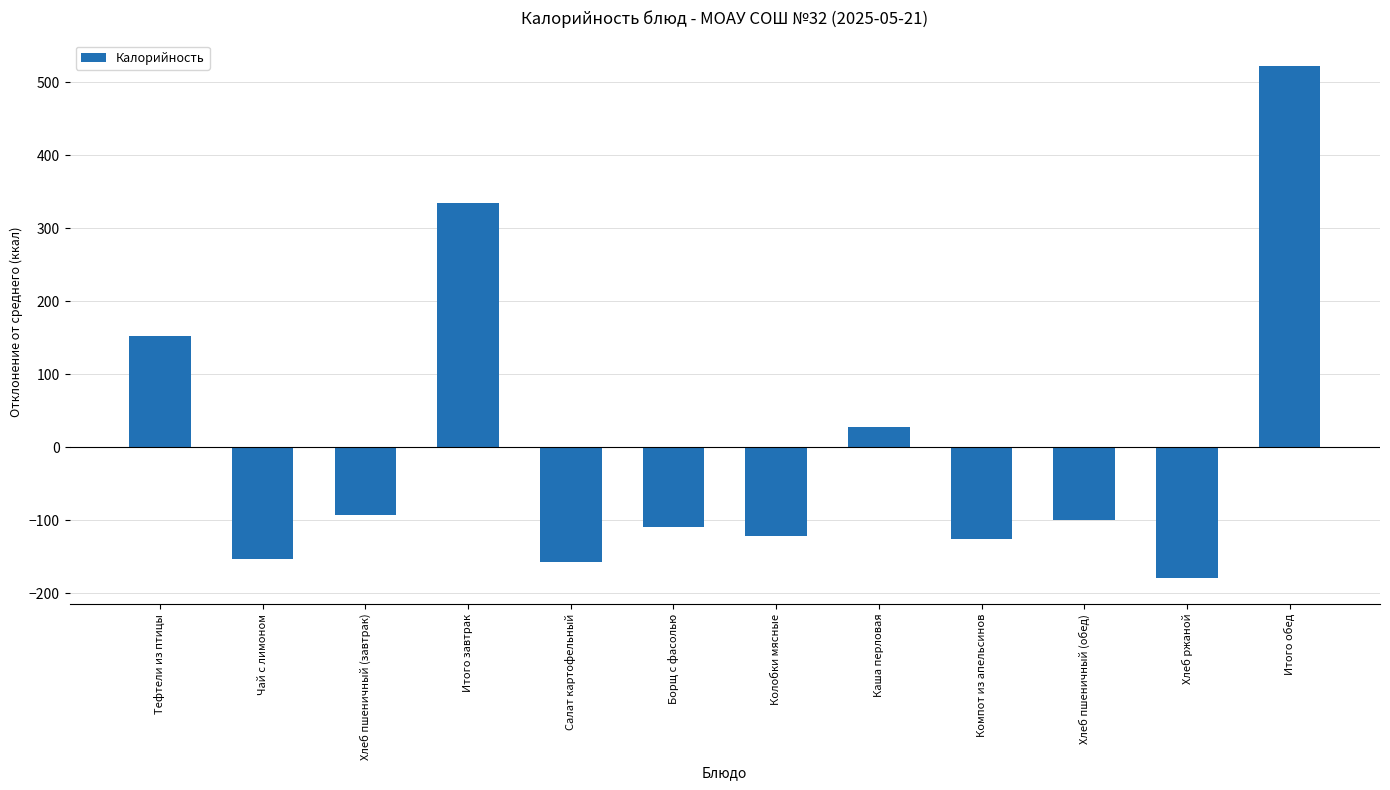

Is it true that the value at Итого завтрак is 558.5?

False